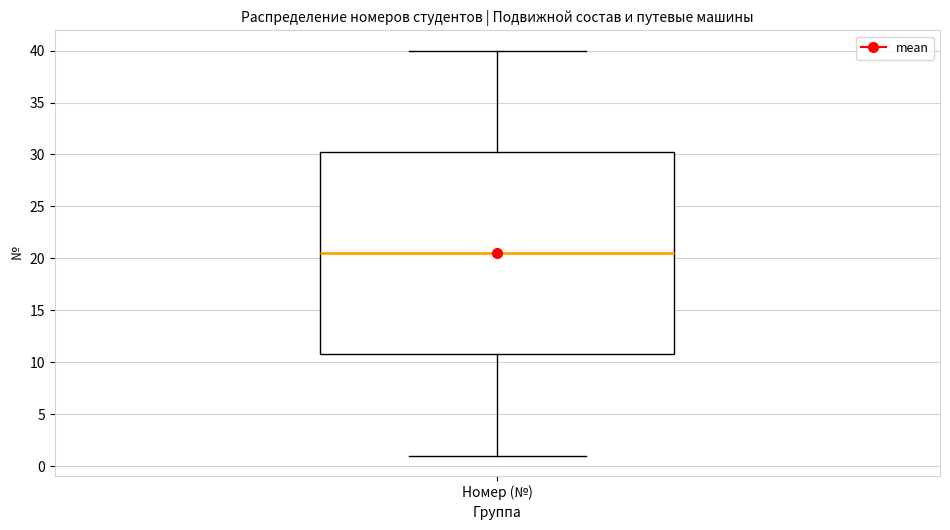

Read this box plot against the y-axis: the position of the median line, the range covered by the box, and the ends of both whiskers. The values are not printed on the chart, so give them approximately, as read against the axis.

median 20.5, box 11.0 to 30.5, whiskers 1.0 to 40.0